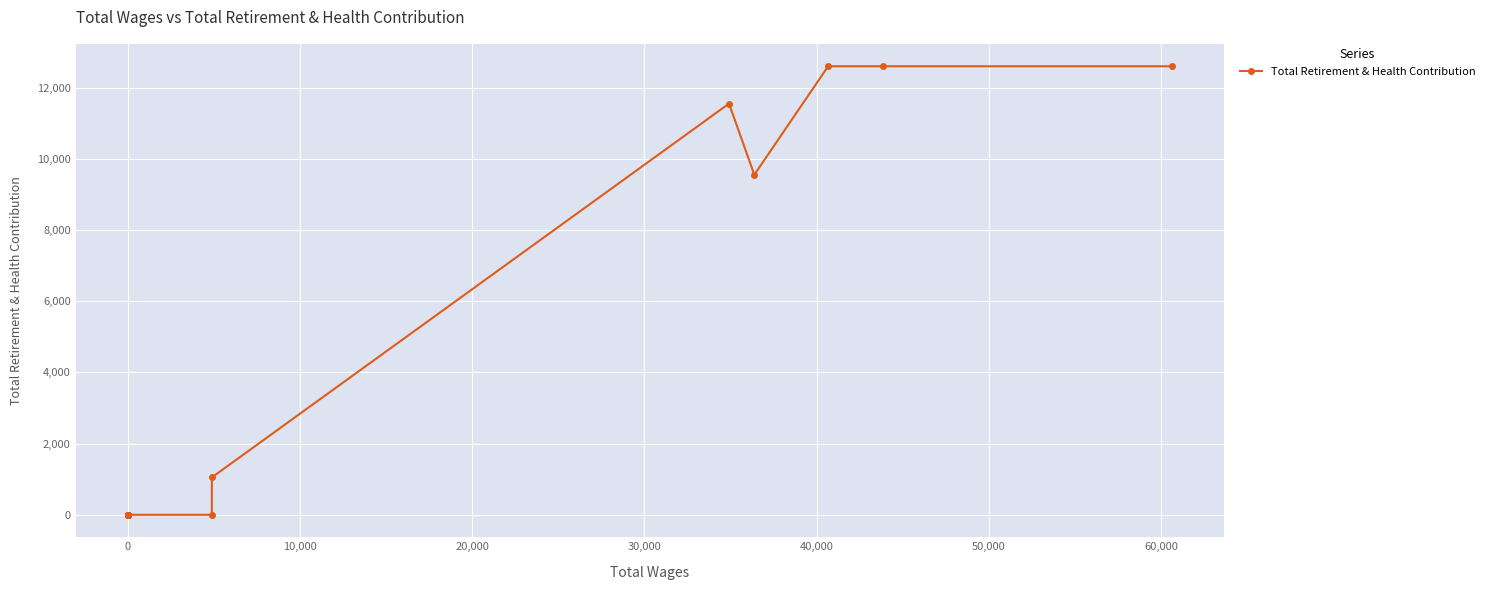

What is the difference between the maximum and minimum values?

12606